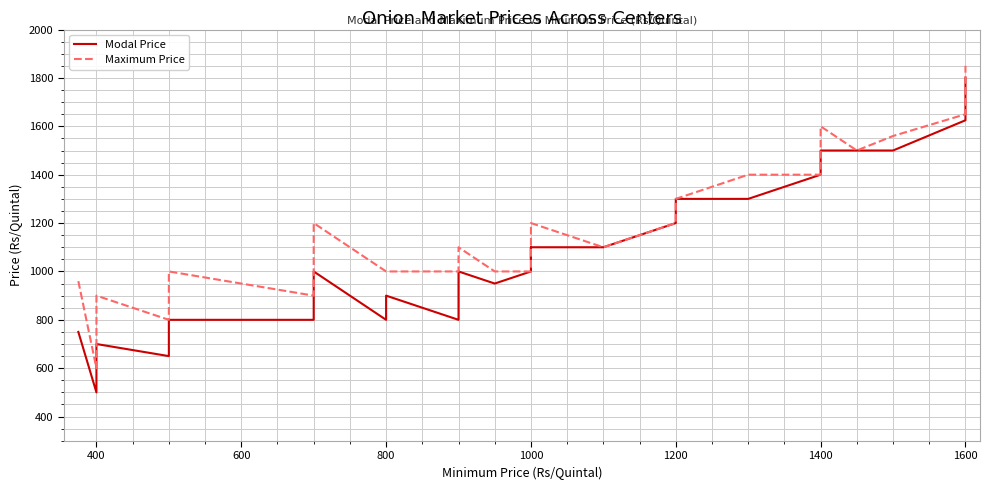

What are all the series names shown in the legend?

Modal Price, Maximum Price